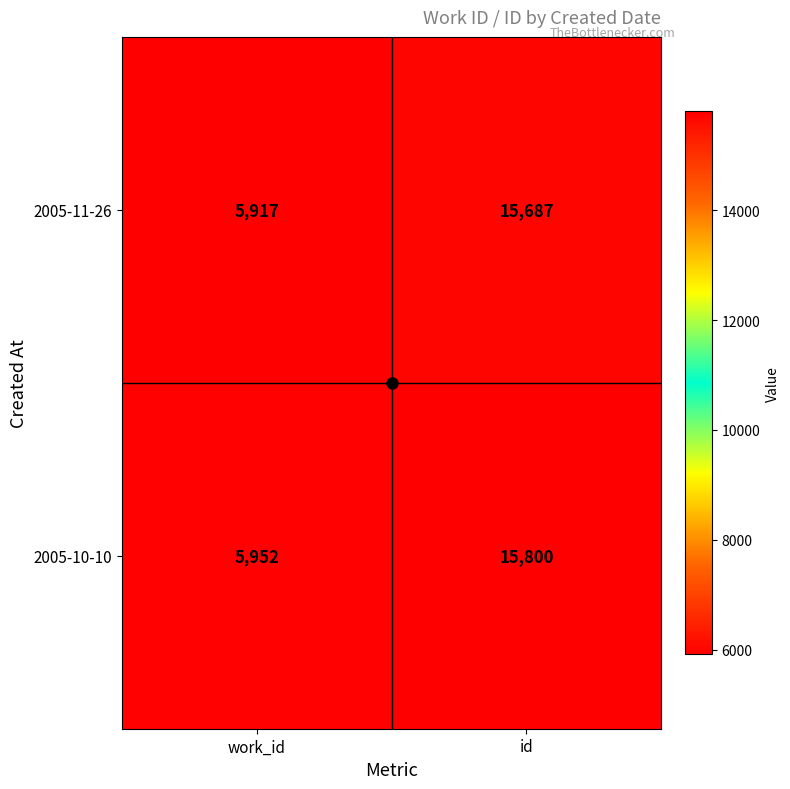

What is the difference between the 2005-11-26 values at id and work_id?

9770